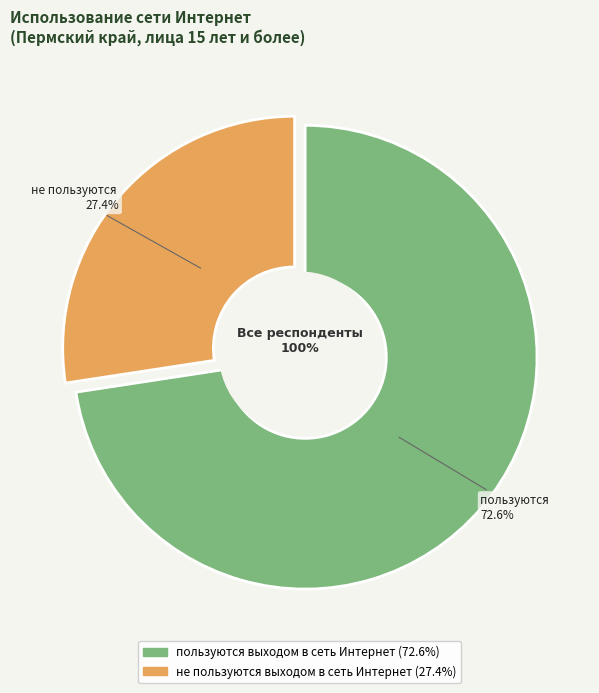

To the nearest percent, what is the difference between the не пользуются выходом в сеть Интернет and пользуются выходом в сеть Интернет slice percentages?

45%